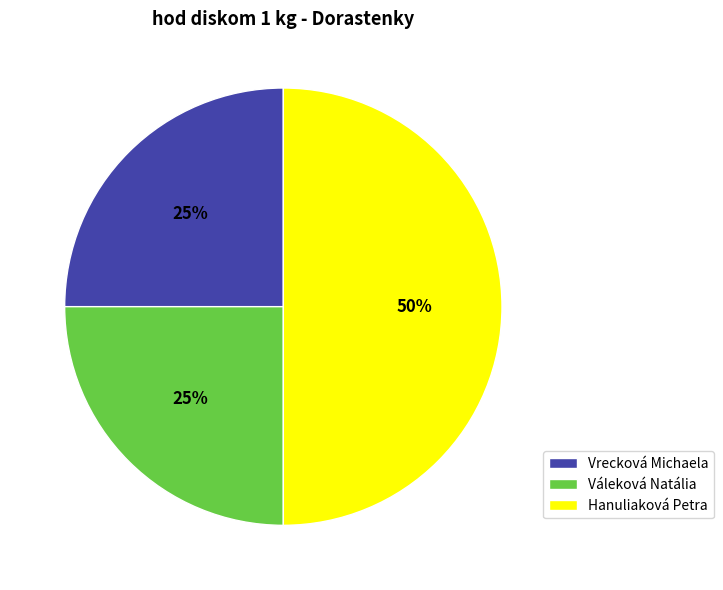

Does Váleková Natália represent more than half of the total?

No